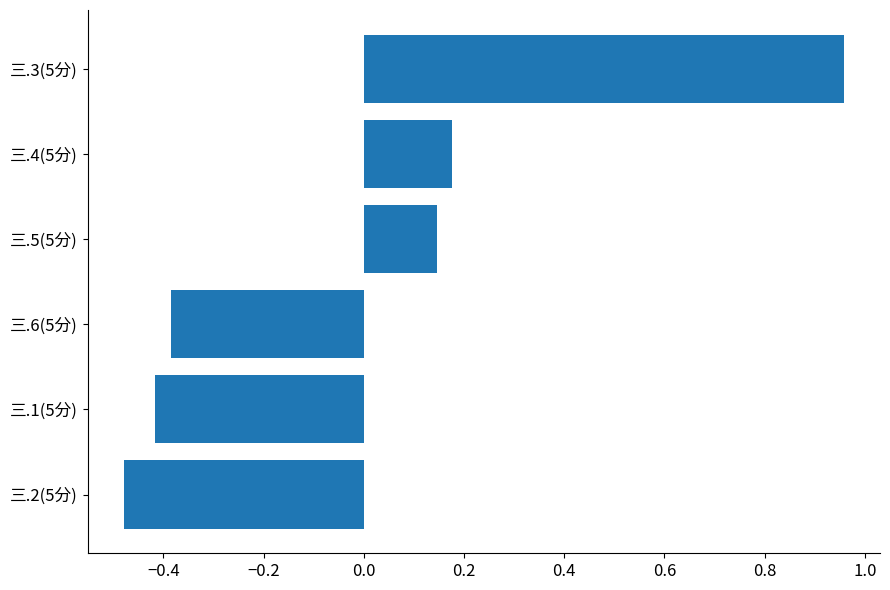

At which category does the chart reach its peak across all series?

三.3(5分)